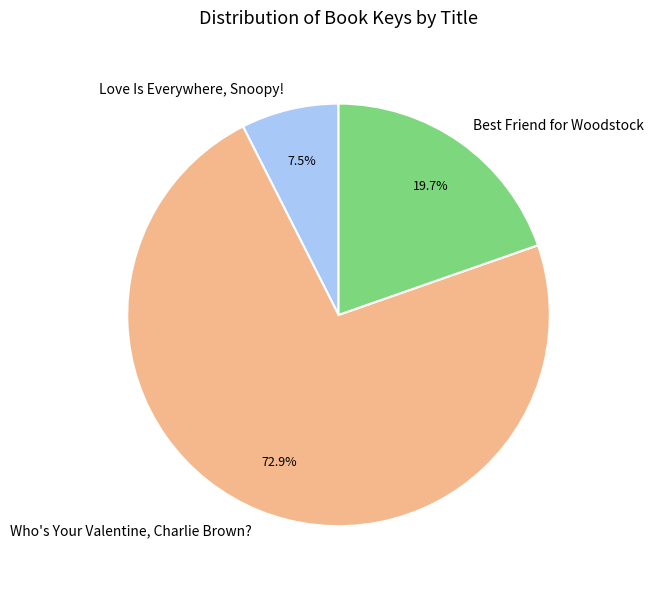

Rank the categories by value from highest to lowest.

Who's Your Valentine, Charlie Brown?, Best Friend for Woodstock, Love Is Everywhere, Snoopy!